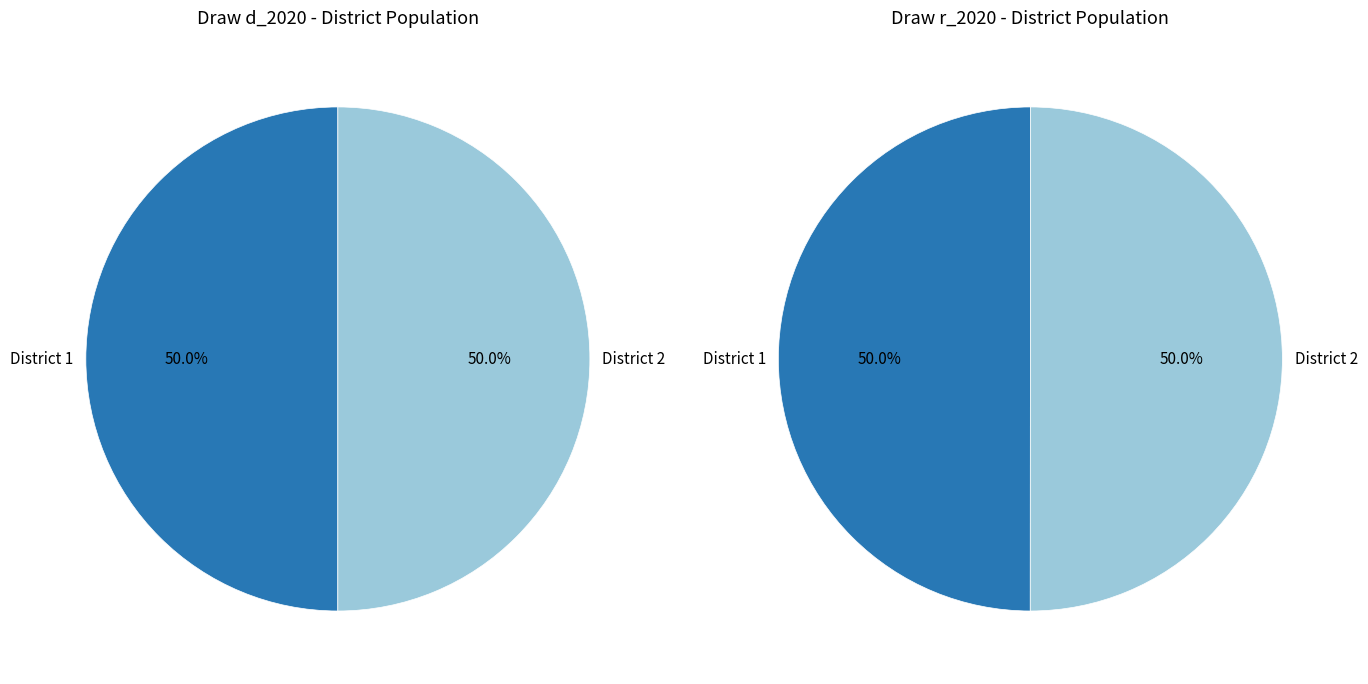

To the nearest percent, what is the combined percentage of District 2 and District 1?

100%